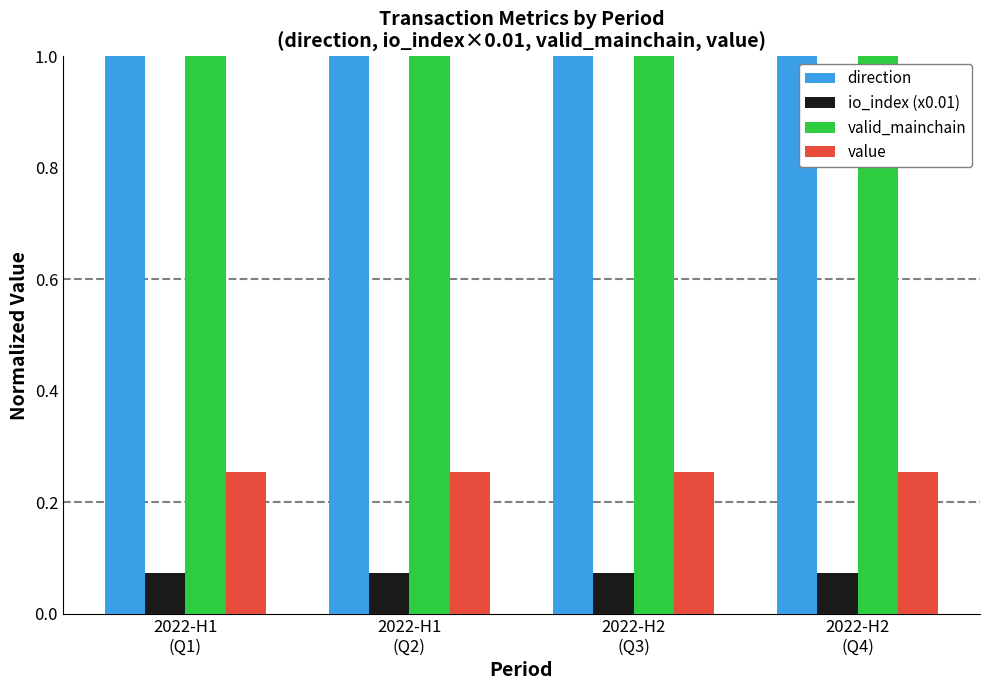

Is the value of io_index (x0.01) at 2022-H1
(Q1) greater than the value of direction at 2022-H2
(Q4)?

No